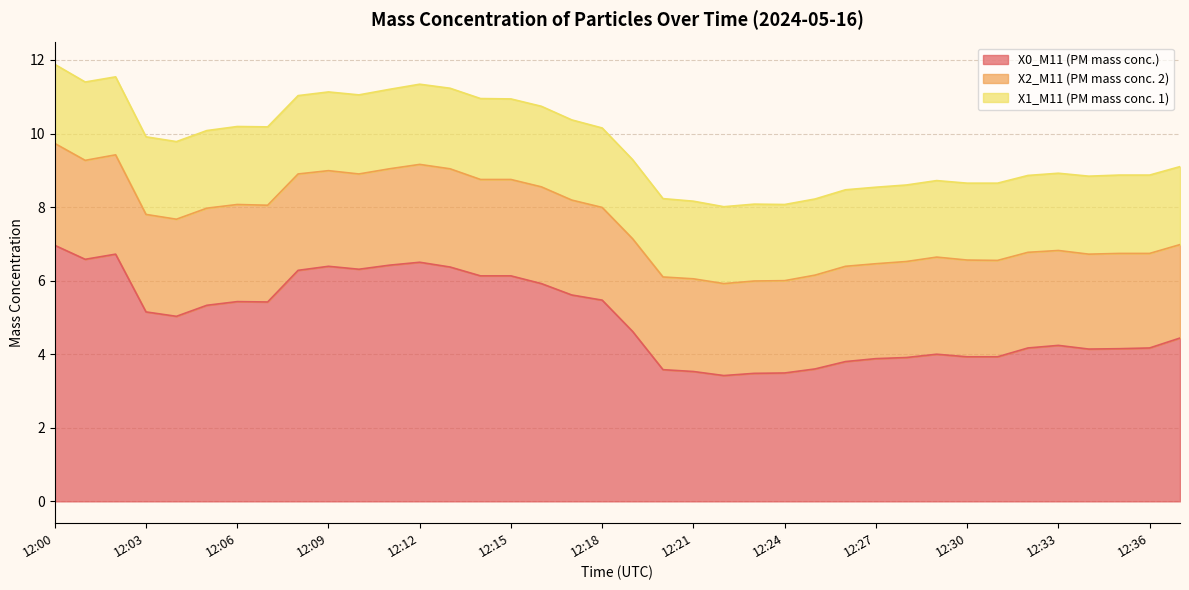

List the series in order of their overall mean, lowest first.

X1_M11 (PM mass conc. 1), X2_M11 (PM mass conc. 2), X0_M11 (PM mass conc.)